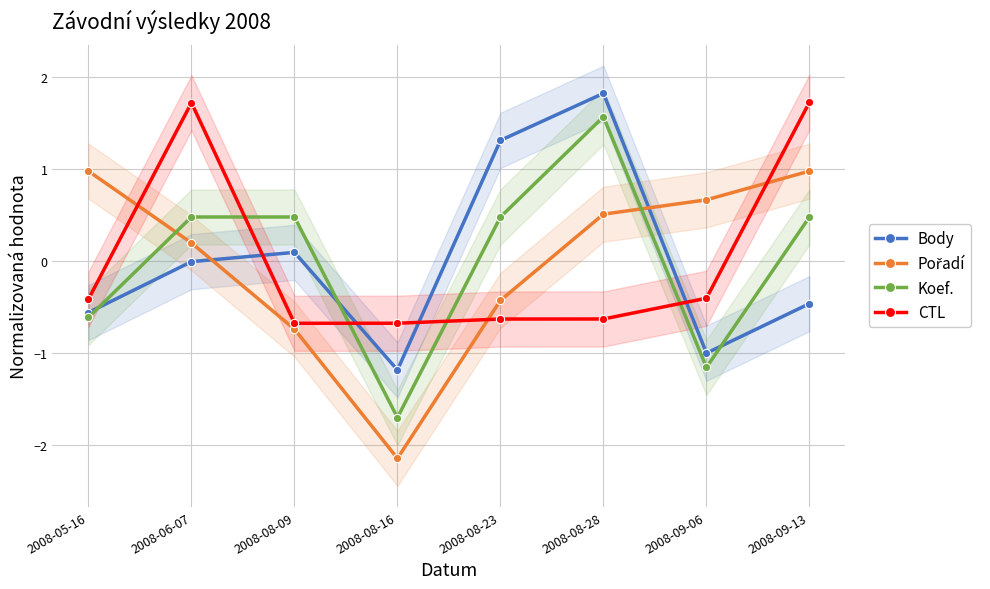

At which category is the sum across all series the highest?

2008-08-28